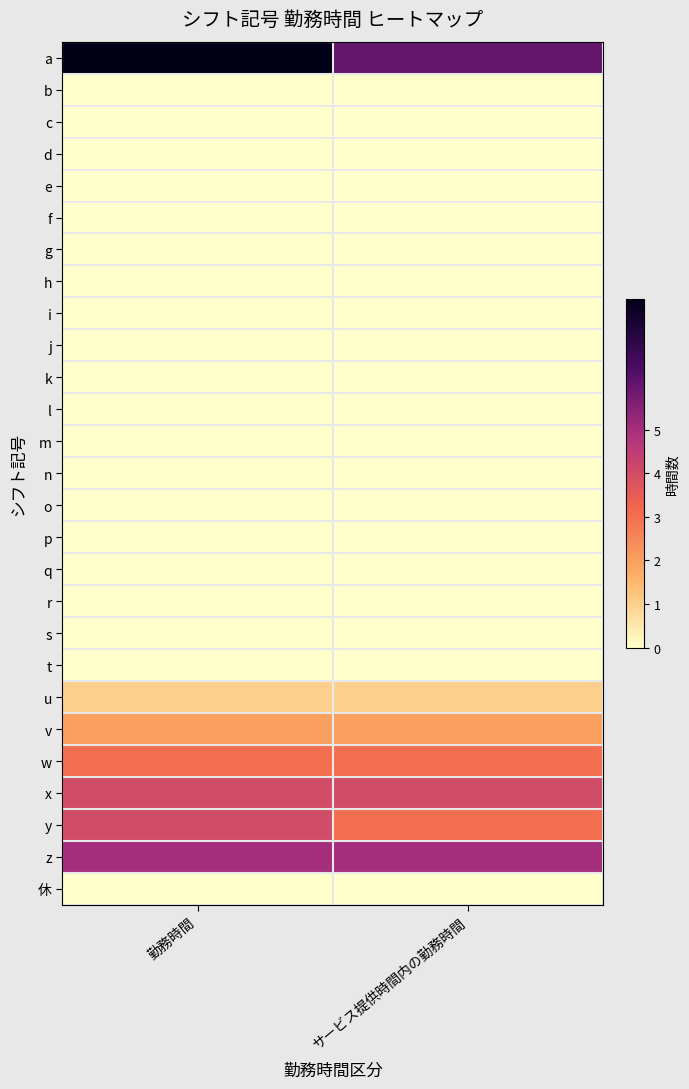

Reading right to left, transcribe all the data shown in this chart.

a: サービス提供時間内の勤務時間=6	勤務時間=8
b: サービス提供時間内の勤務時間=0	勤務時間=0
c: サービス提供時間内の勤務時間=0	勤務時間=0
d: サービス提供時間内の勤務時間=0	勤務時間=0
e: サービス提供時間内の勤務時間=0	勤務時間=0
f: サービス提供時間内の勤務時間=0	勤務時間=0
g: サービス提供時間内の勤務時間=0	勤務時間=0
h: サービス提供時間内の勤務時間=0	勤務時間=0
i: サービス提供時間内の勤務時間=0	勤務時間=0
j: サービス提供時間内の勤務時間=0	勤務時間=0
k: サービス提供時間内の勤務時間=0	勤務時間=0
l: サービス提供時間内の勤務時間=0	勤務時間=0
m: サービス提供時間内の勤務時間=0	勤務時間=0
n: サービス提供時間内の勤務時間=0	勤務時間=0
o: サービス提供時間内の勤務時間=0	勤務時間=0
p: サービス提供時間内の勤務時間=0	勤務時間=0
q: サービス提供時間内の勤務時間=0	勤務時間=0
r: サービス提供時間内の勤務時間=0	勤務時間=0
s: サービス提供時間内の勤務時間=0	勤務時間=0
t: サービス提供時間内の勤務時間=0	勤務時間=0
u: サービス提供時間内の勤務時間=1	勤務時間=1
v: サービス提供時間内の勤務時間=2	勤務時間=2
w: サービス提供時間内の勤務時間=3	勤務時間=3
x: サービス提供時間内の勤務時間=4	勤務時間=4
y: サービス提供時間内の勤務時間=3	勤務時間=4
z: サービス提供時間内の勤務時間=5	勤務時間=5
休: サービス提供時間内の勤務時間=0	勤務時間=0